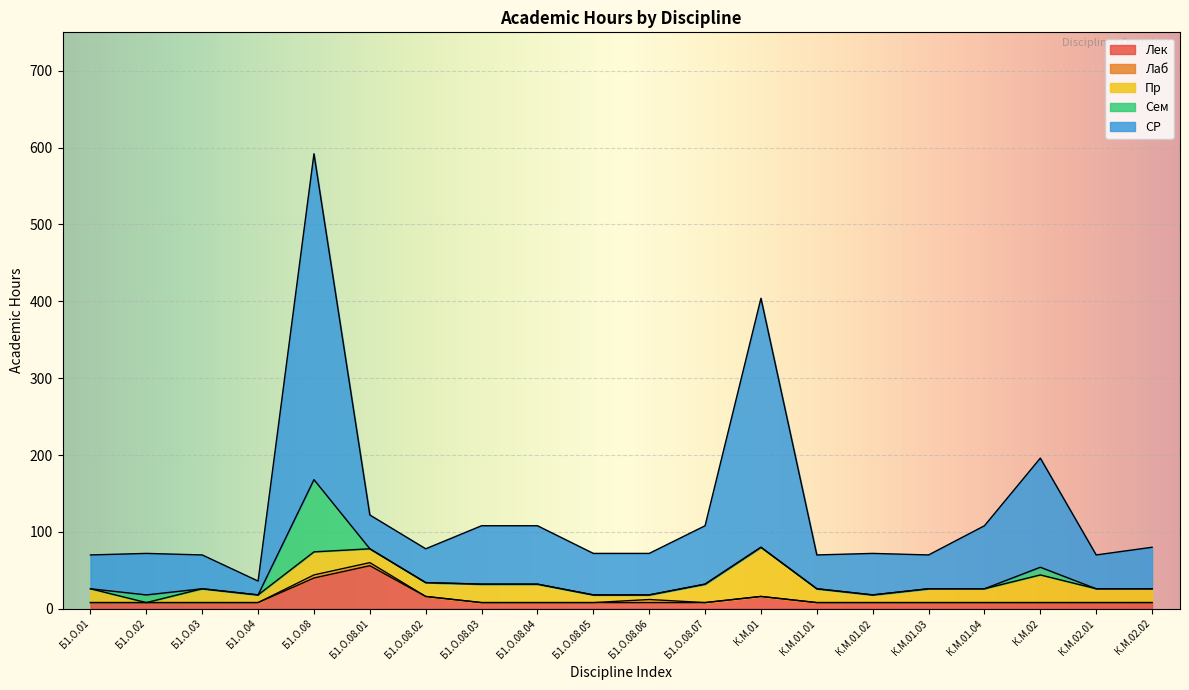

How many positive values does the Сем series have?

3